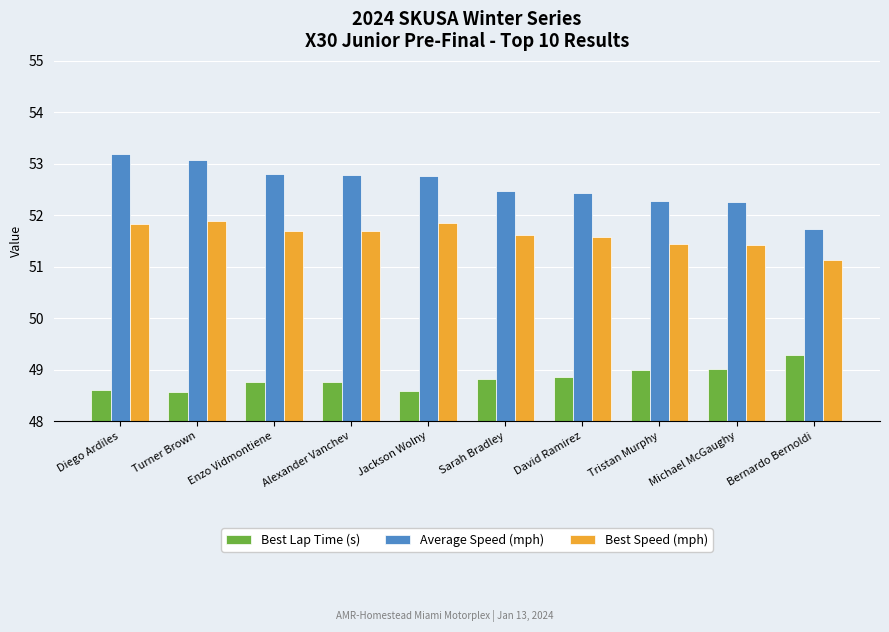

At which category does the chart reach its peak across all series?

Diego Ardiles